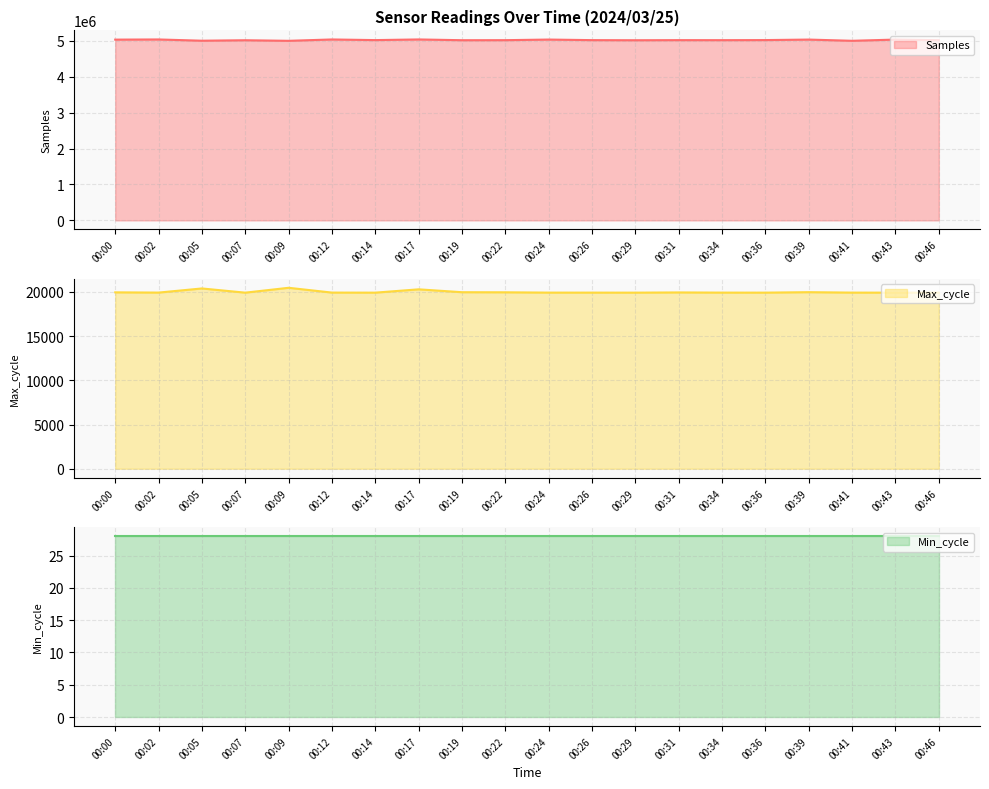

At how many categories does at least one series exceed 3014744?

20